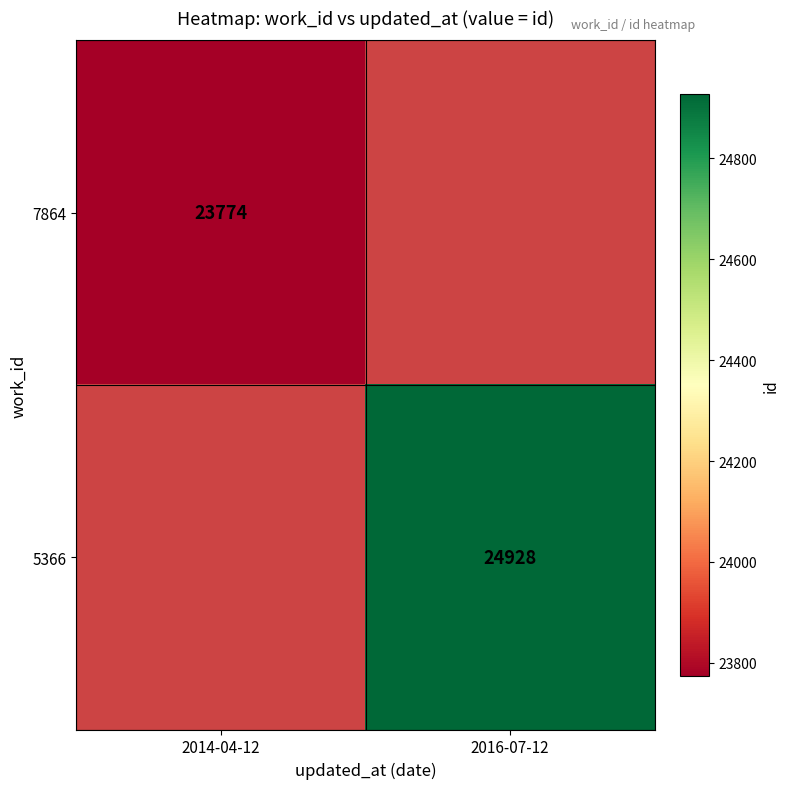

What is the minimum value shown in the chart?

23774.0